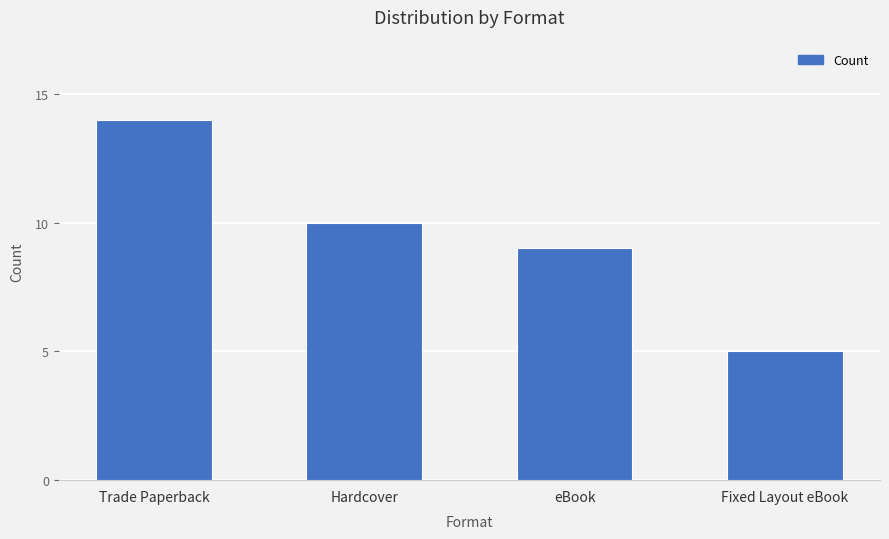

Reading right to left, transcribe all the data shown in this chart.

Fixed Layout eBook=5	eBook=9	Hardcover=10	Trade Paperback=14